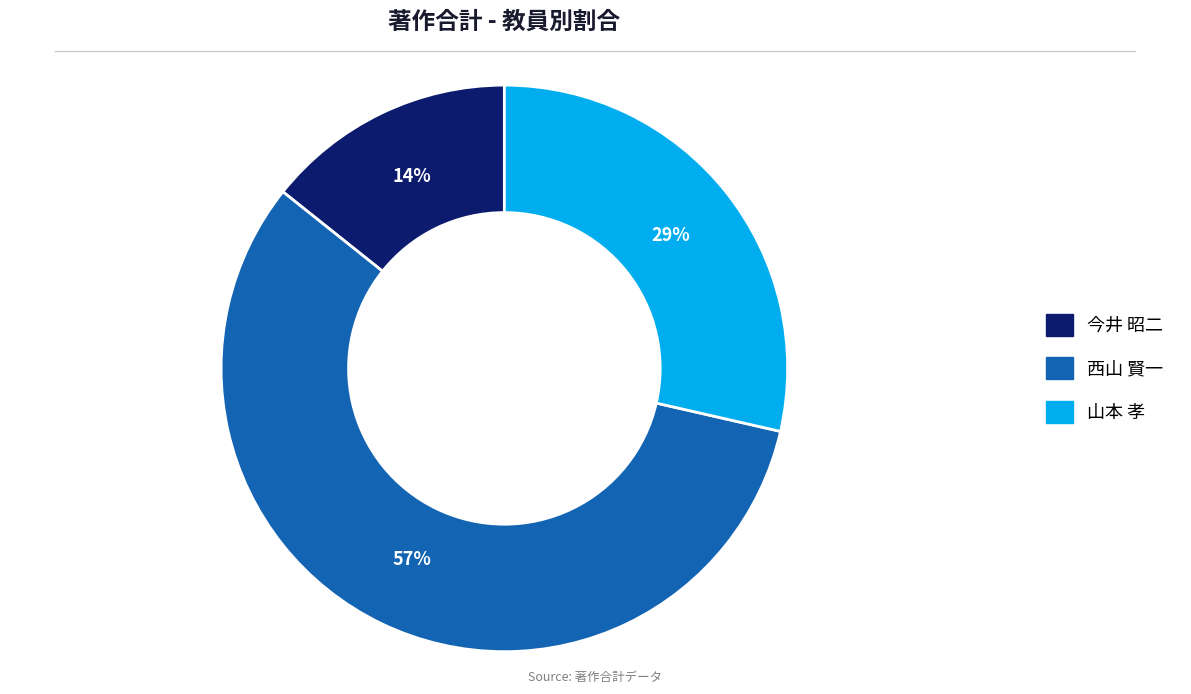

To the nearest percent, what is the average slice percentage?

33%